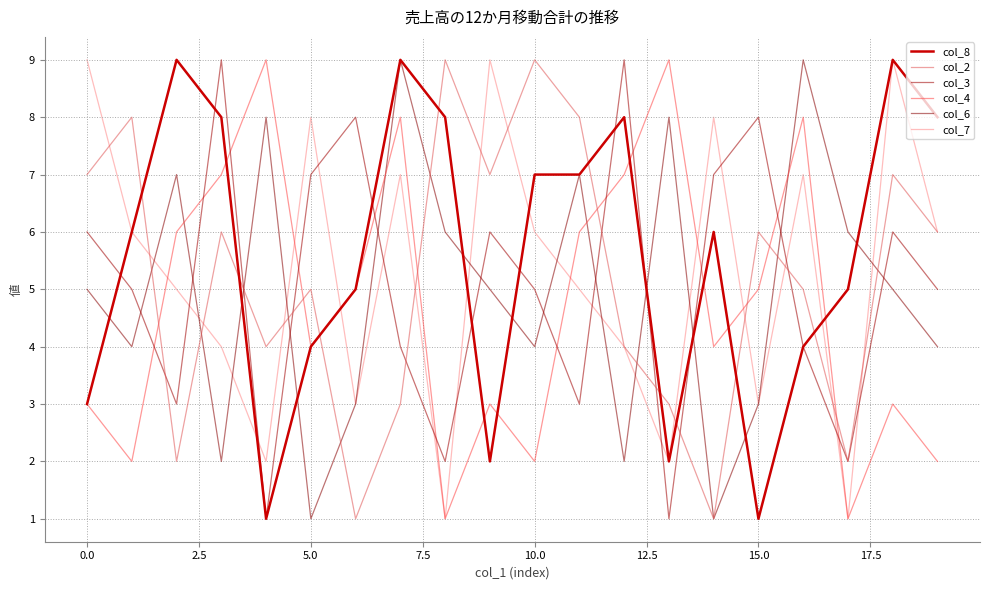

Does the chart display data point markers on the line(s)?

No